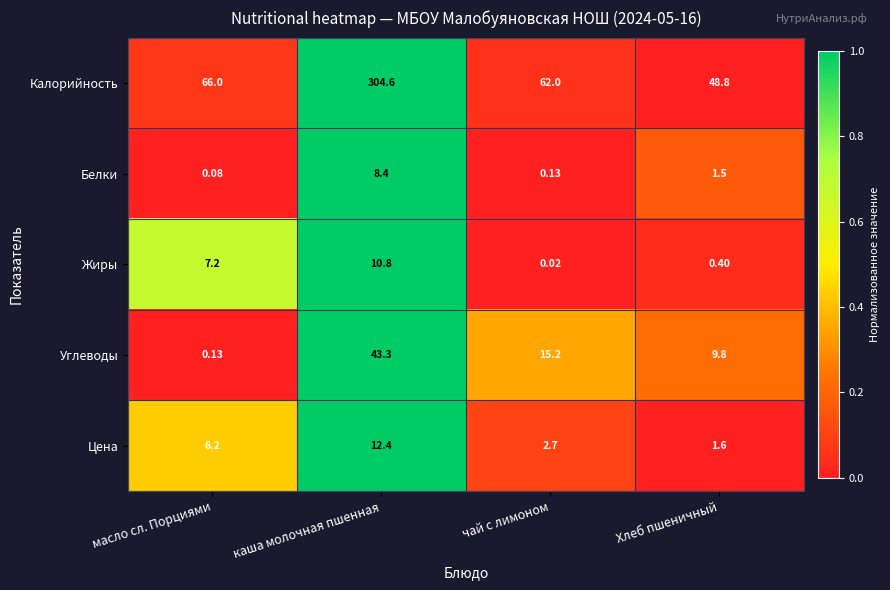

Which series has the largest total across all categories?

Калорийность